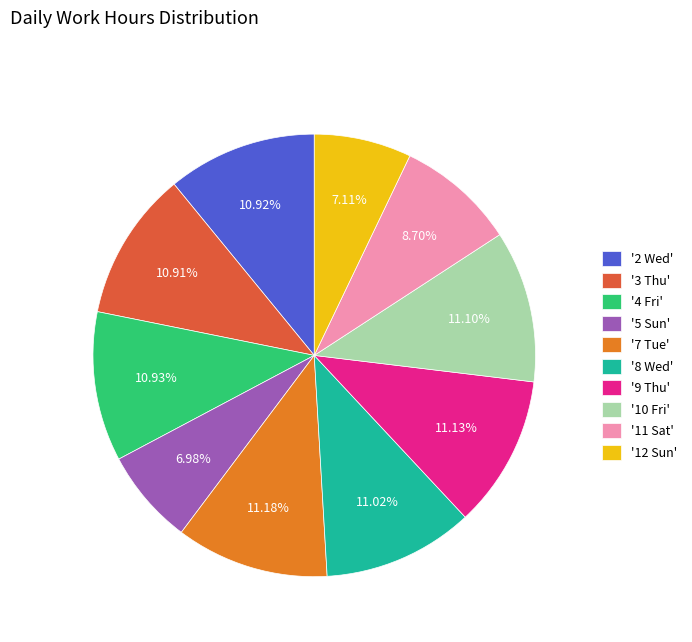

Approximately how many times larger is the value at '3 Thu' compared to '5 Sun'?

1.6